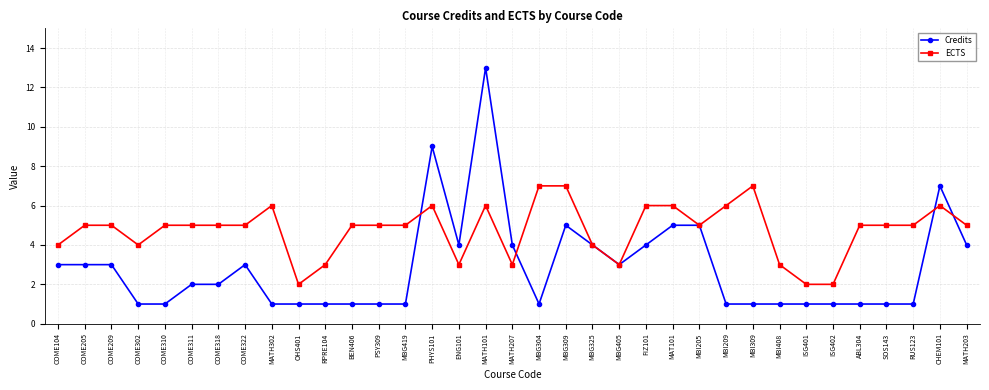

Which category has the highest value across all series?

MATH101